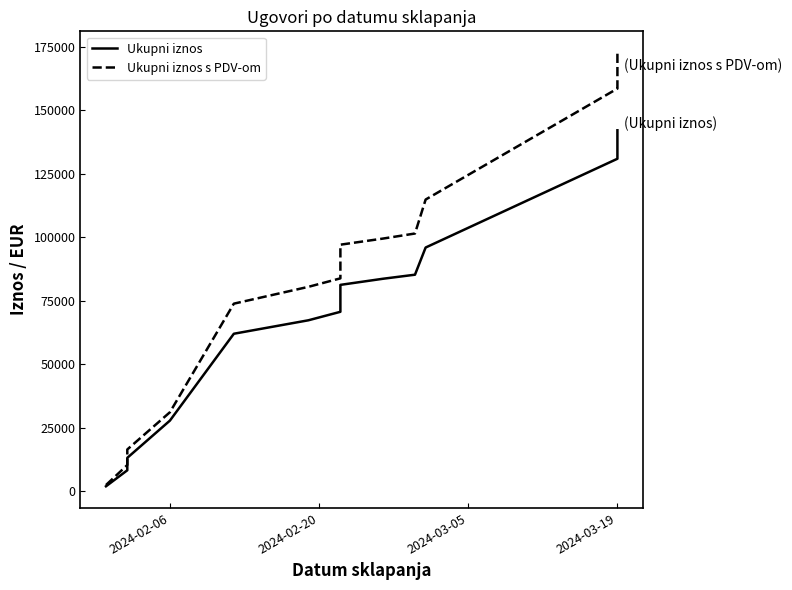

What is the value of the Ukupni iznos s PDV-om point at the 6th from the left?

80501.4